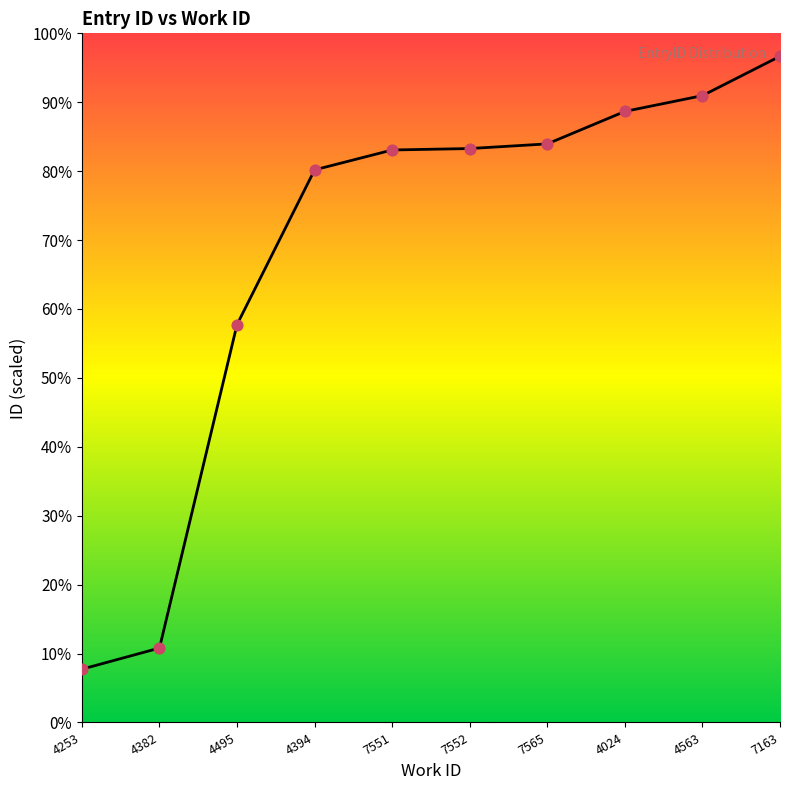

Which has a higher value, 7552 or 4024?

4024